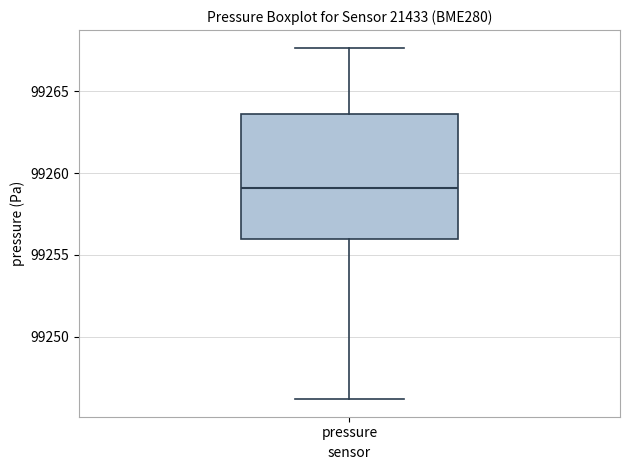

Where is the upper edge of the box for pressure on the y-axis? The values are not printed on the chart, so give them approximately, as read against the axis.

99263.5